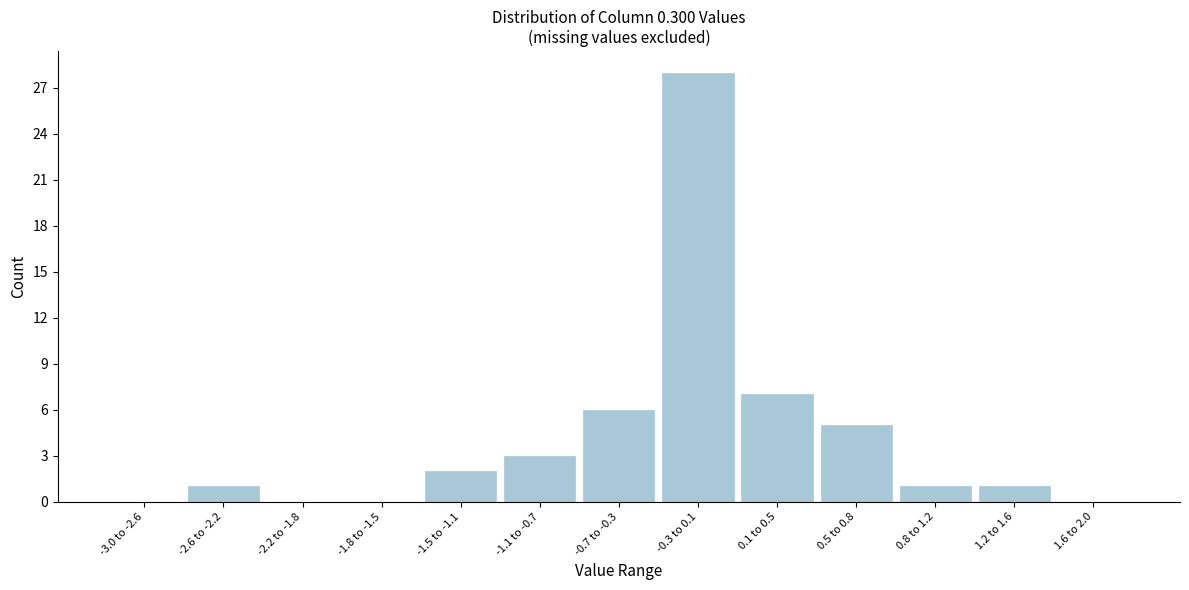

Reading left to right, list all the values displayed in this chart.

-3.0 to -2.6=0	-2.6 to -2.2=1	-2.2 to -1.8=0	-1.8 to -1.5=0	-1.5 to -1.1=2	-1.1 to -0.7=3	-0.7 to -0.3=6	-0.3 to 0.1=28	0.1 to 0.5=7	0.5 to 0.8=5	0.8 to 1.2=1	1.2 to 1.6=1	1.6 to 2.0=0